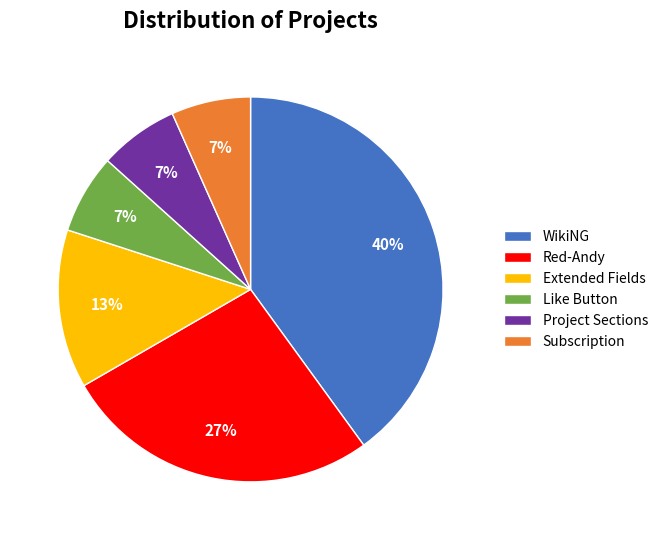

Is there a majority slice in this chart?

No